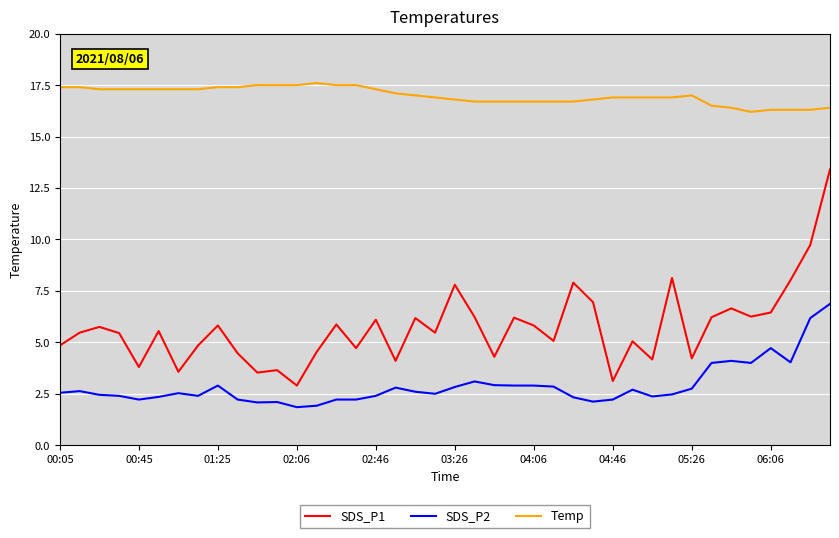

True or false: Temp and SDS_P1 cross at least once.

False